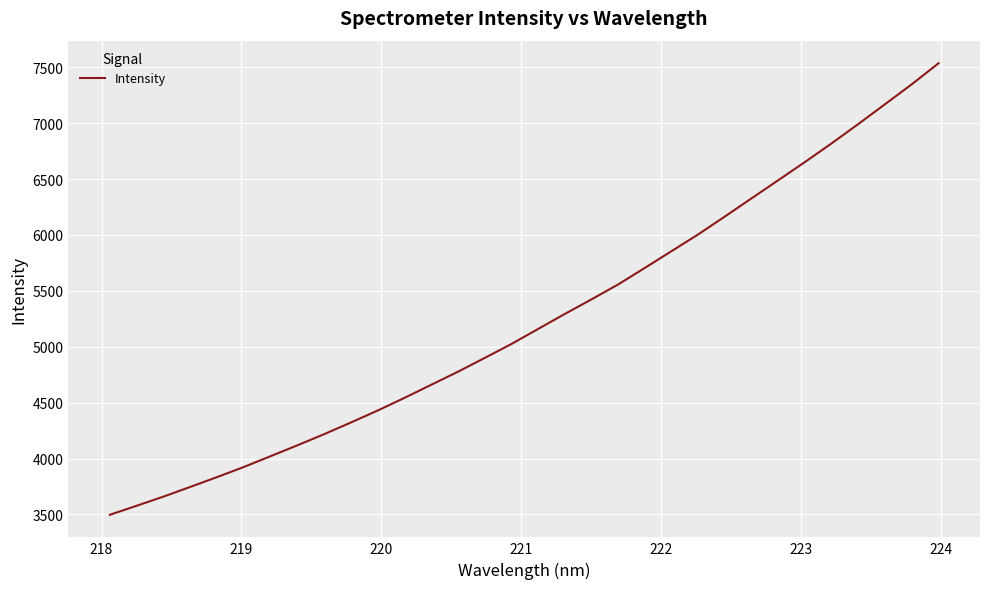

What is the greatest value displayed?

7535.7